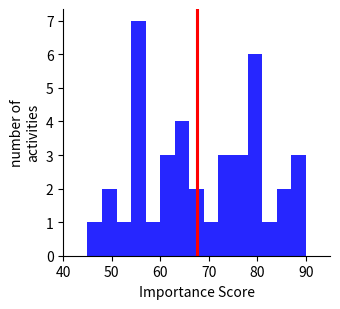

Around what value on the x-axis is the tallest bar? Give the approximate position of its centre, as read against the axis.

56